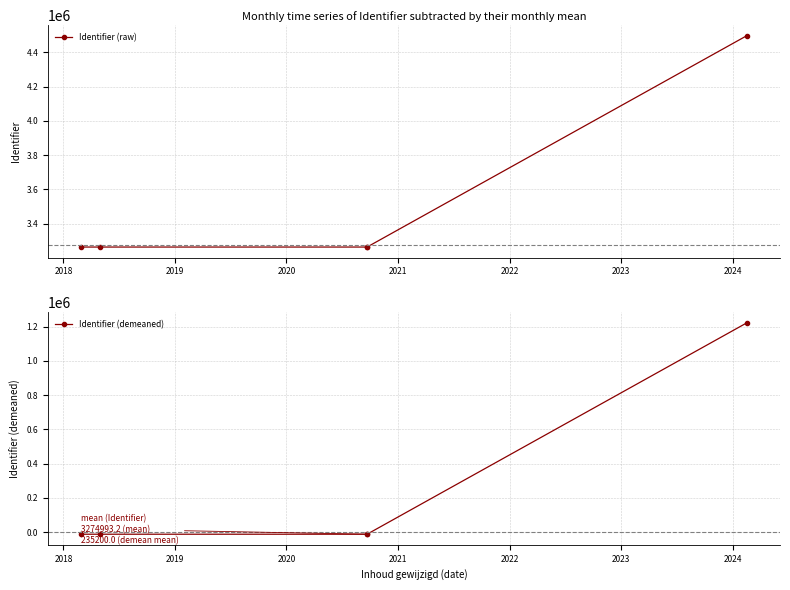

Is it true that Identifier (demeaned) equals -11497.2 at 2018?

True